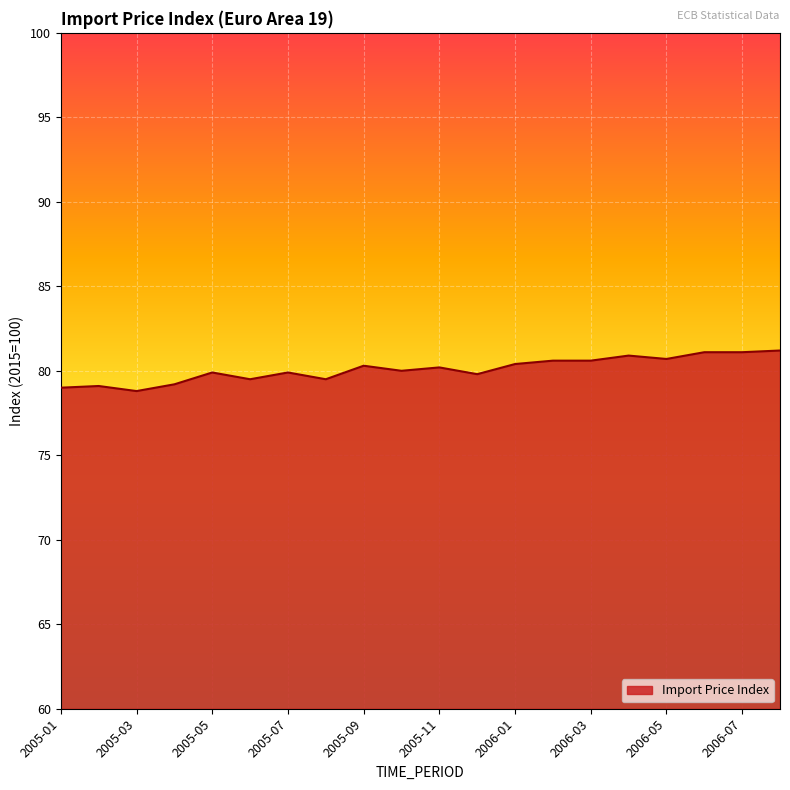

What is the greatest value displayed?

81.2